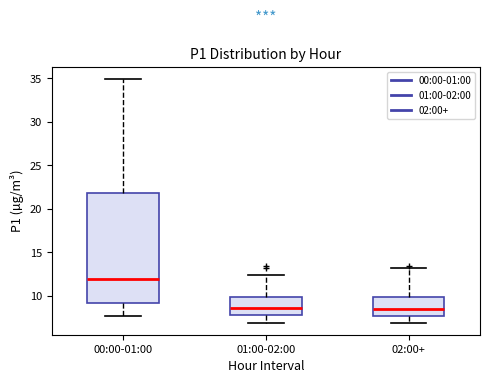

Reading left to right, read every box against the y-axis: the position of its median line, the range the box covers, and the ends of its whiskers. The values are not printed on the chart, so give them approximately, as read against the axis.

00:00-01:00: median 12.0, box 9.0 to 22.0, whiskers 7.5 to 35.0
01:00-02:00: median 8.5, box 8.0 to 10.0, whiskers 7.0 to 12.5
02:00+: median 8.5, box 7.5 to 10.0, whiskers 7.0 to 13.0